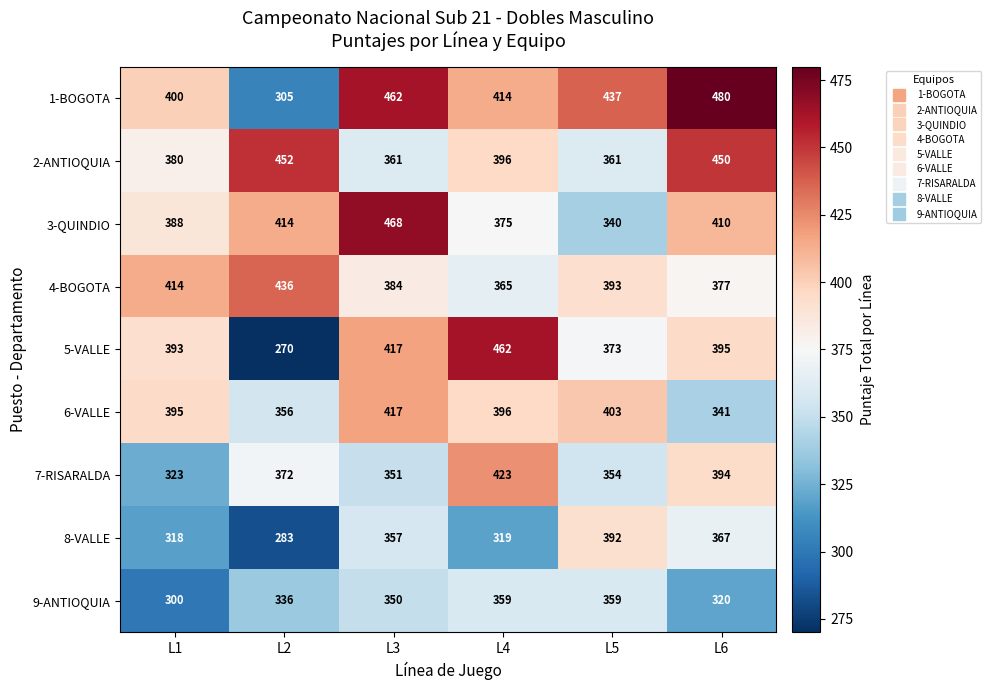

At L1, list the series in order from smallest to largest.

9-ANTIOQUIA, 8-VALLE, 7-RISARALDA, 2-ANTIOQUIA, 3-QUINDIO, 5-VALLE, 6-VALLE, 1-BOGOTA, 4-BOGOTA